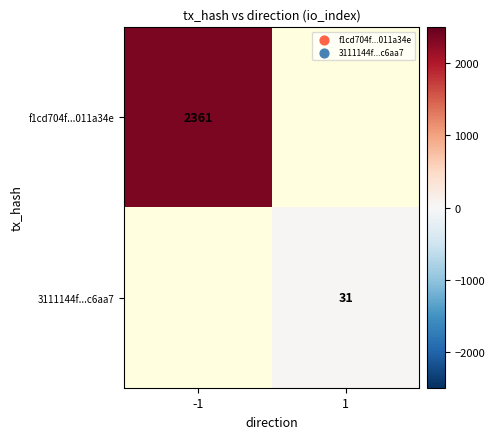

Which category has the highest value across all series?

-1